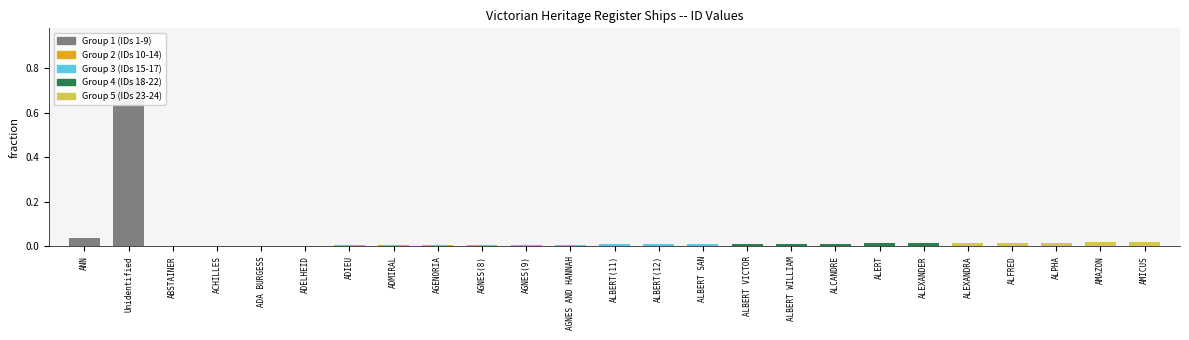

What is the sum of all values?

1.0